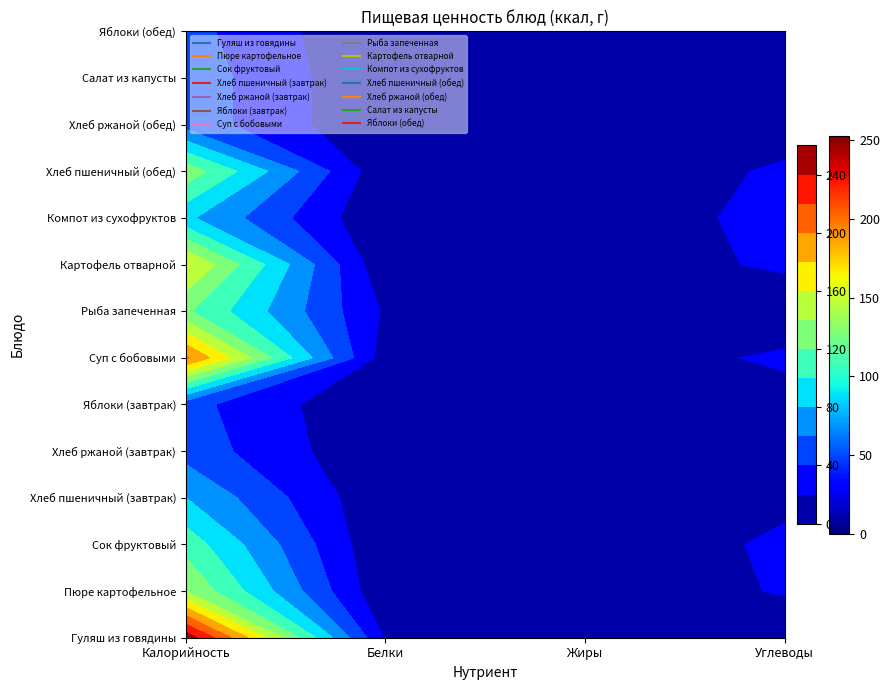

Reading right to left, what are all the values shown in this chart?

Гуляш из говядины: 3	19	18	253
Пюре картофельное: 22	4	3	140
Сок фруктовый: 25	0	1	112
Хлеб пшеничный (завтрак): 14	0	2	80
Хлеб ржаной (завтрак): 7	0	1	52
Яблоки (завтрак): 10	0	0	47
Суп с бобовыми: 24	6	9	203
Рыба запеченная: 3	4	17	123
Картофель отварной: 24	6	3	163
Компот из сухофруктов: 30	0	1	84
Хлеб пшеничный (обед): 24	1	4	133
Хлеб ржаной (обед): 7	0	1	52
Салат из капусты: 5	5	1	52
Яблоки (обед): 10	0	0	47